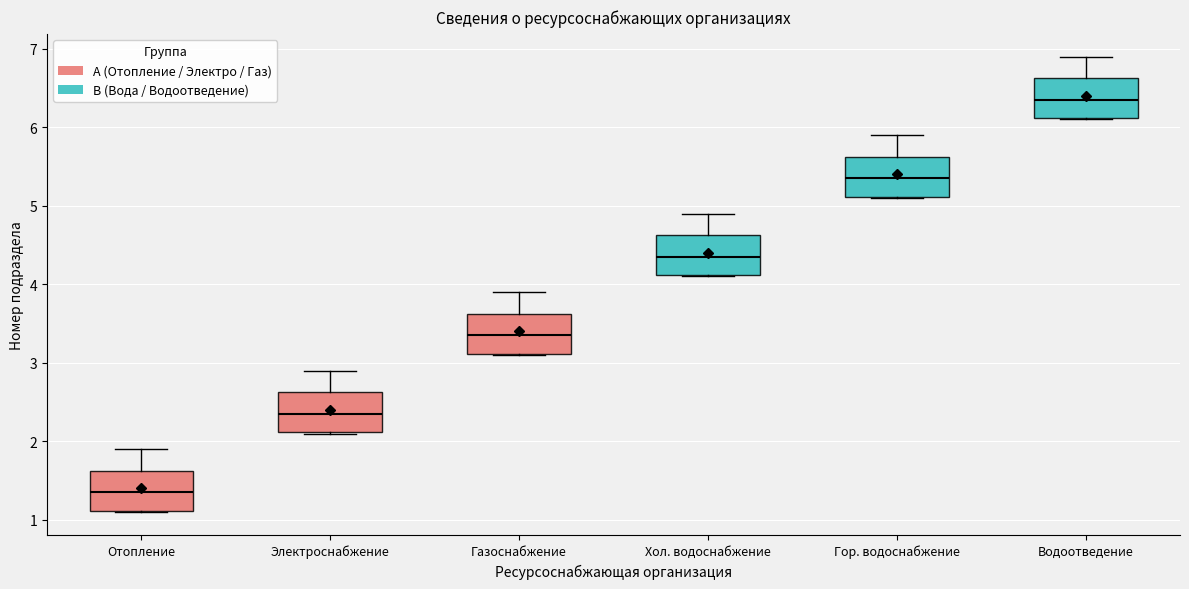

Which box's median line is the highest?

Водоотведение